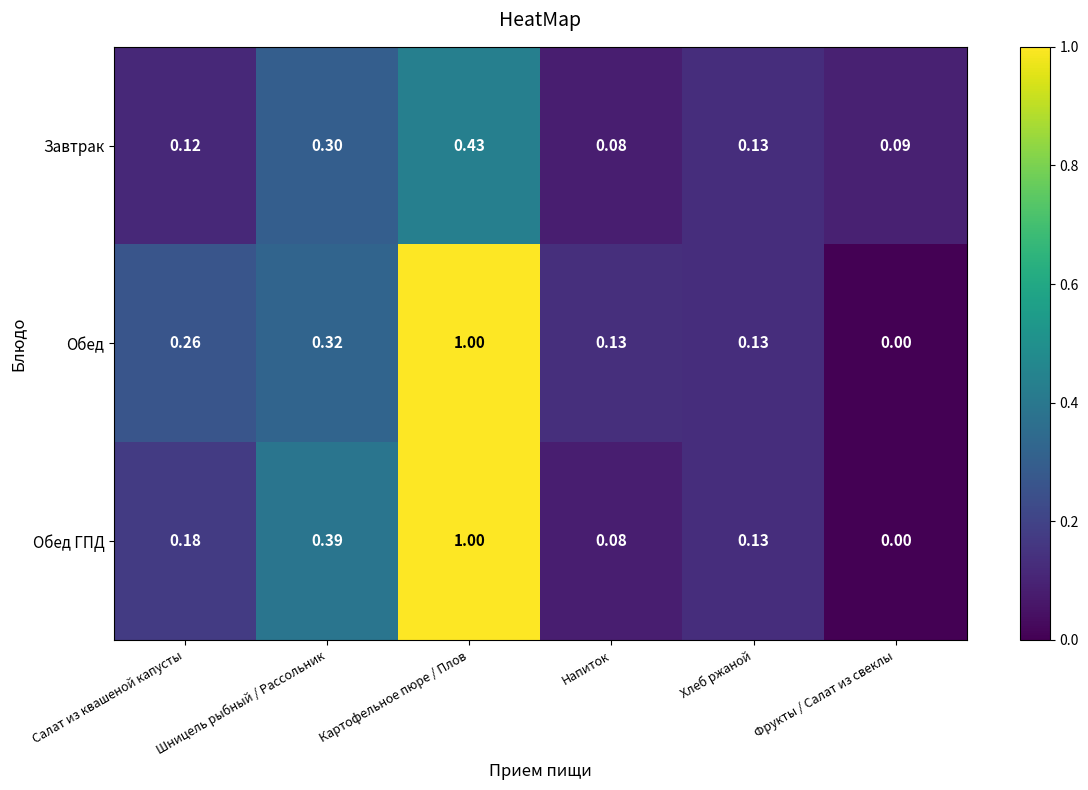

At which label is Обед ГПД closest to 0?

Фрукты / Салат из свеклы